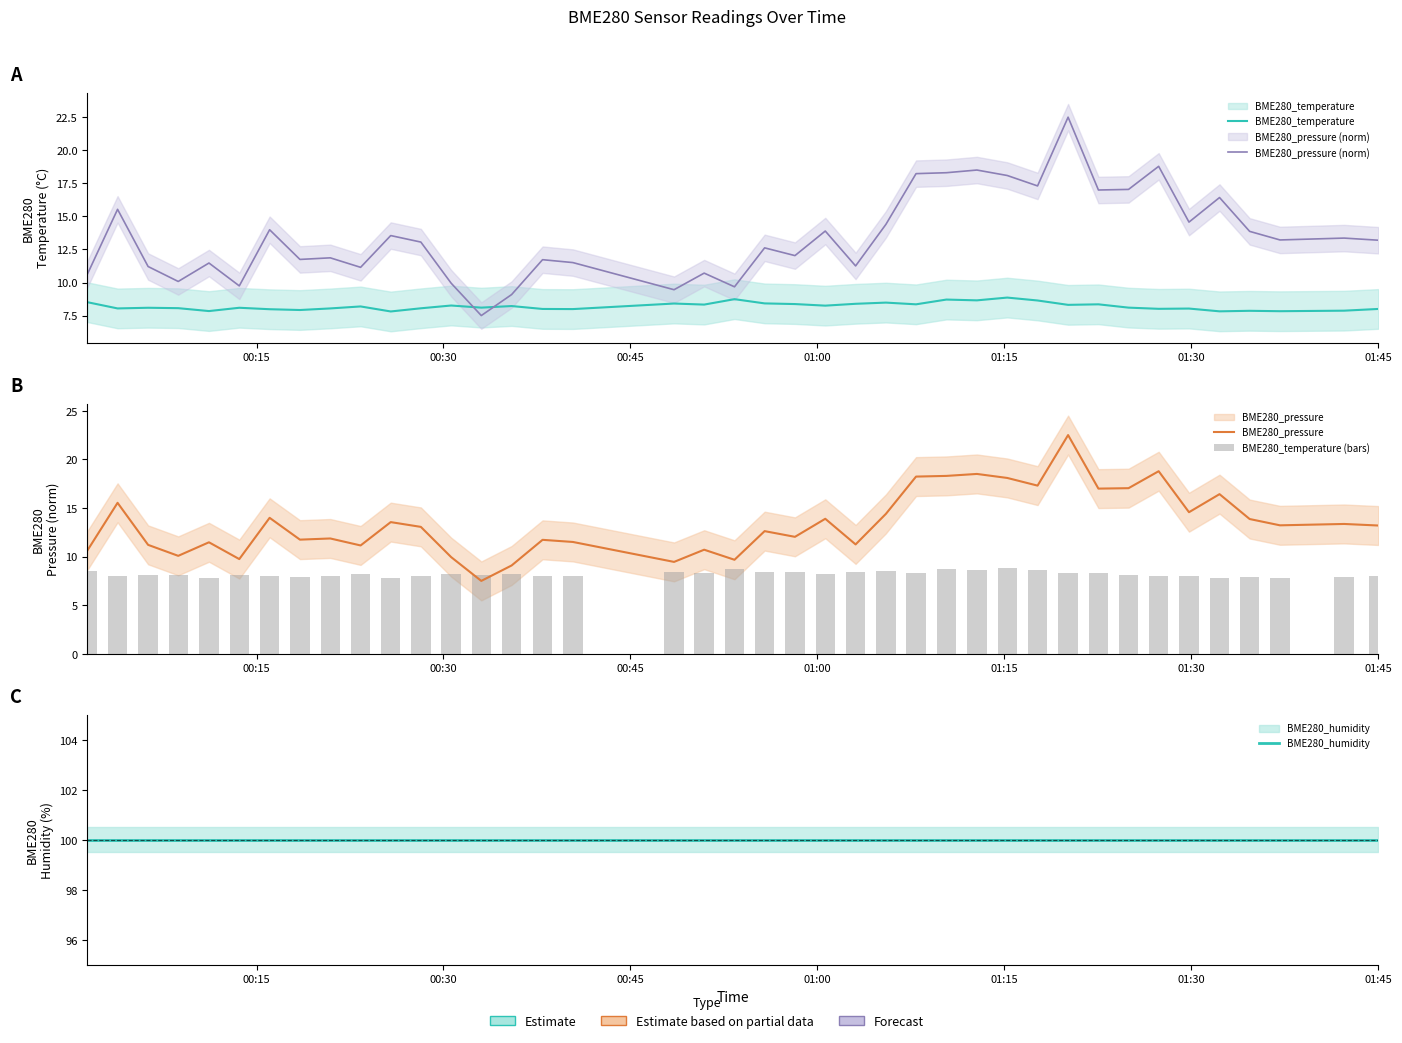

What is the sum of all BME280_humidity values?

4000.0